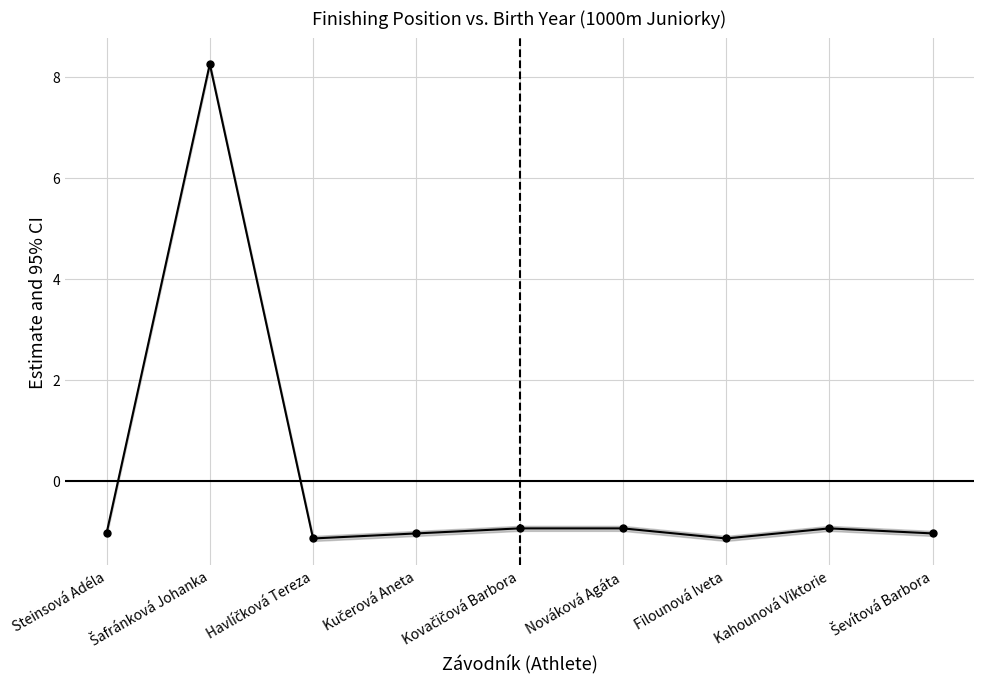

Where does the data first go above -1?

Šafránková Johanka